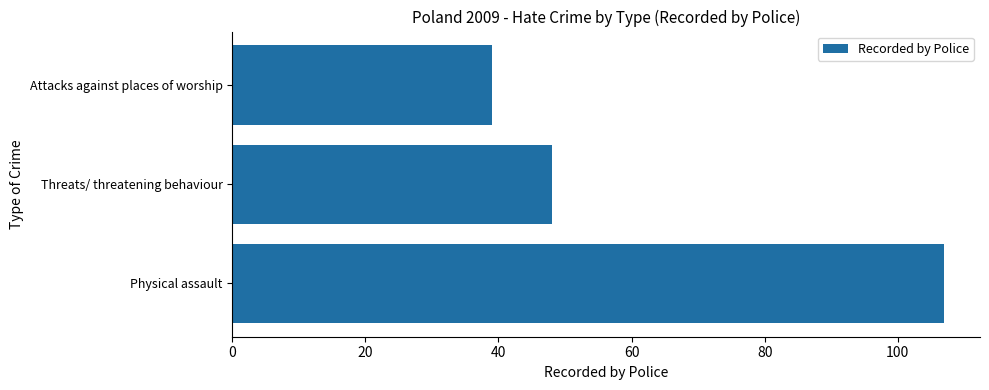

How many data points does each series have?

3